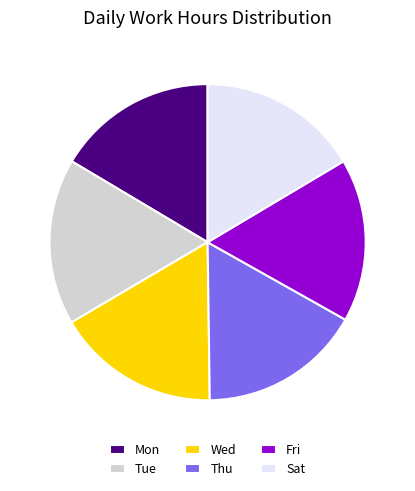

Is the sum of Fri and Wed greater than half?

No